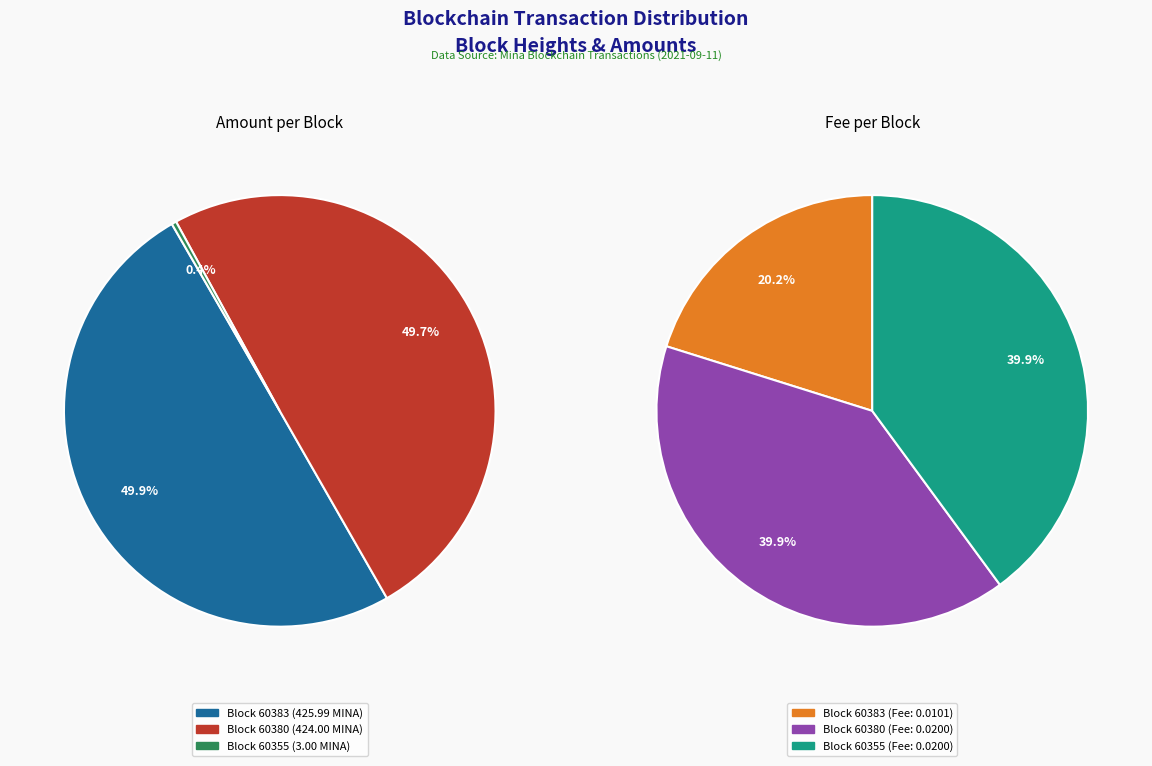

To the nearest percent, what is the difference between the largest and smallest slice percentages?

50%